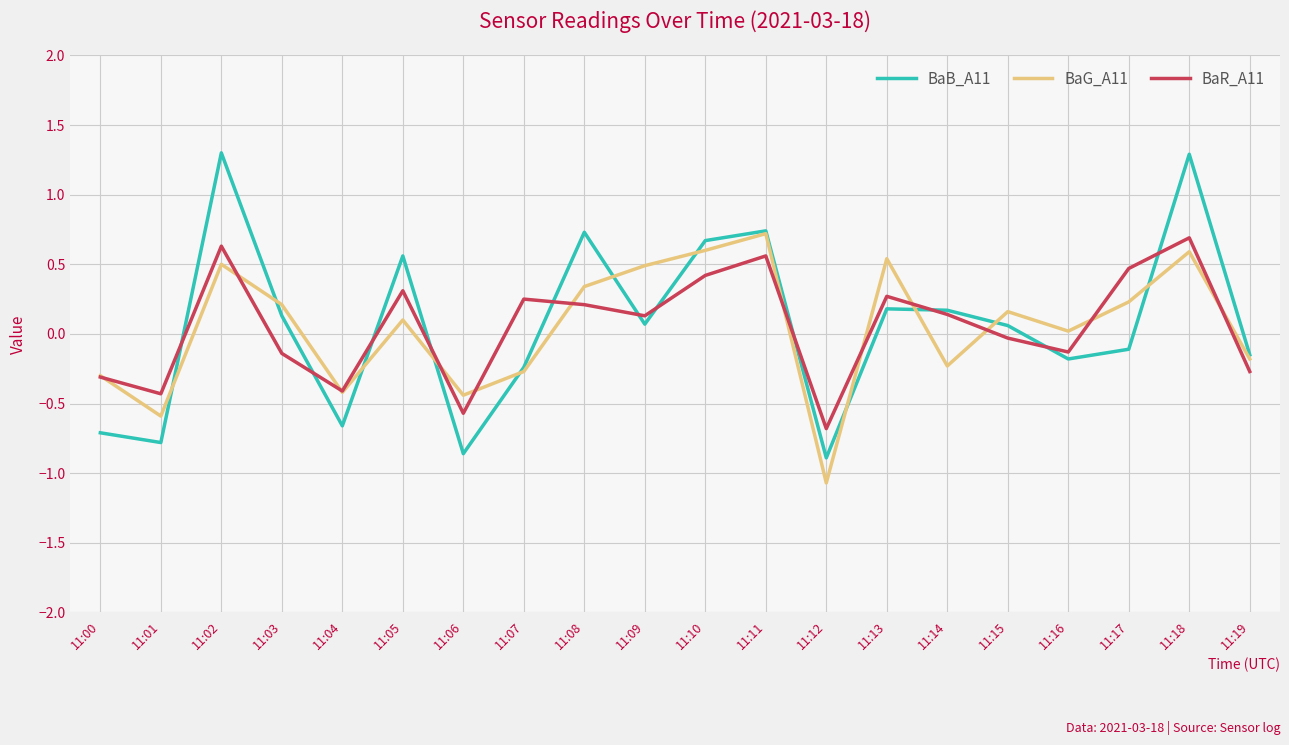

What is the total value across all series at 11:07?

-0.3